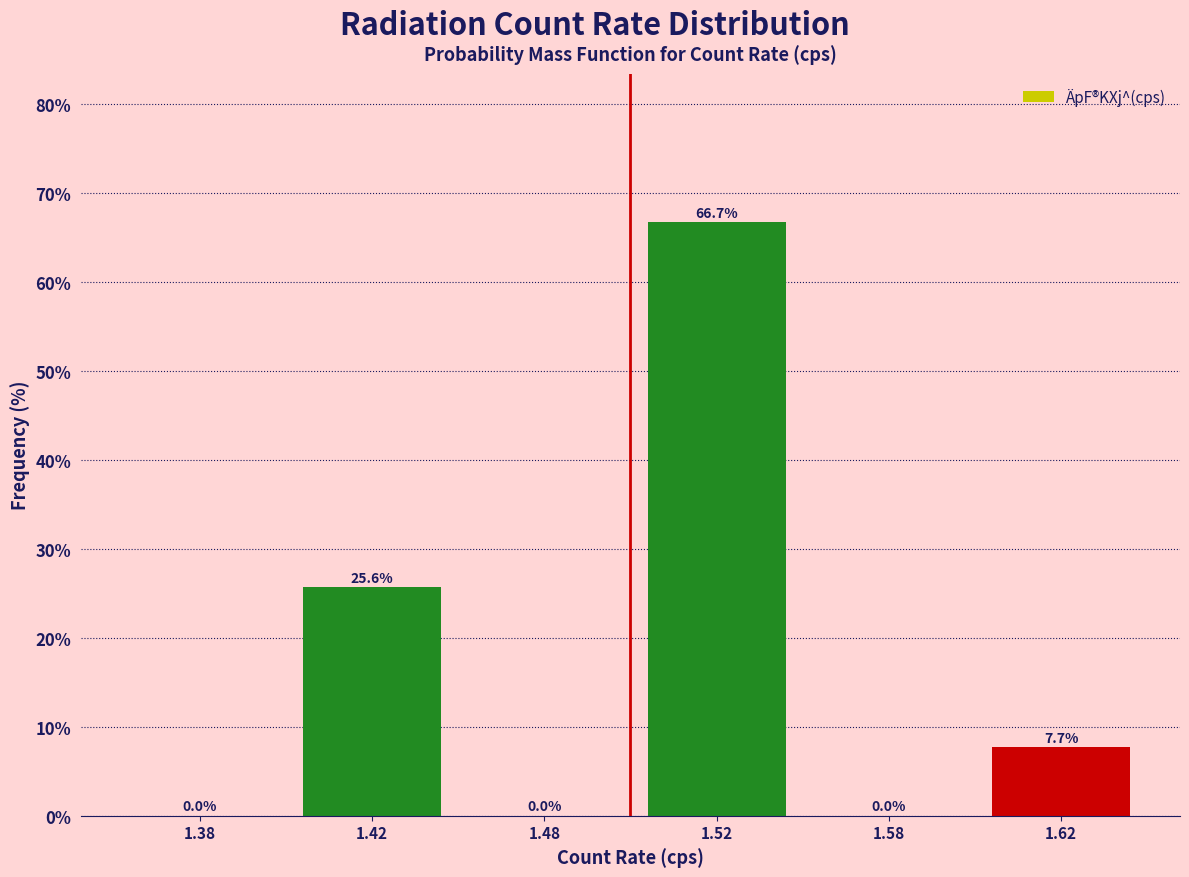

Reading left to right, transcribe all the data shown in this chart.

1.38=0.0	1.42=25.6	1.48=0.0	1.52=66.7	1.58=0.0	1.62=7.7